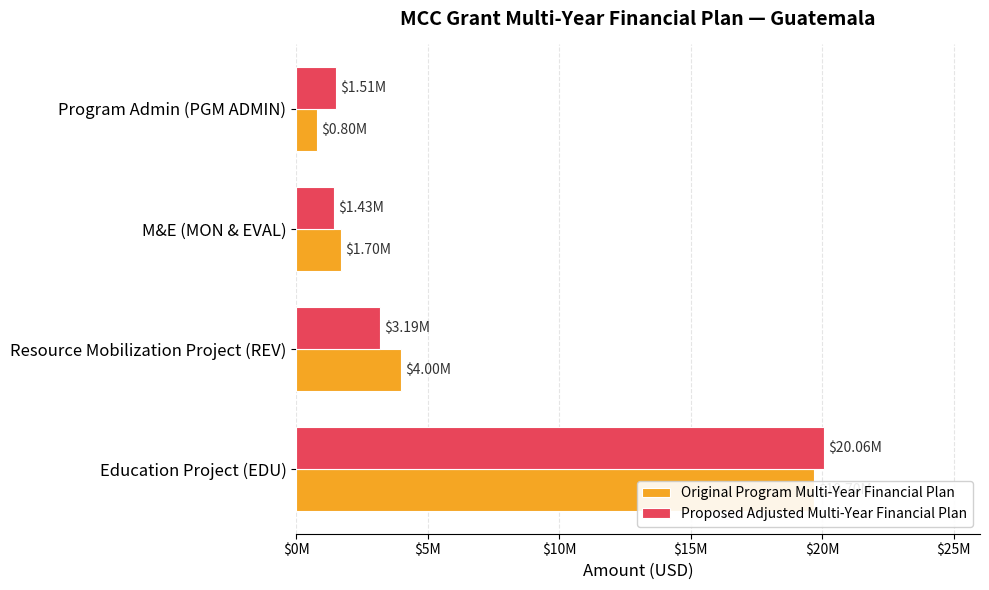

Rank the series by their average value, from highest to lowest.

Original Program Multi-Year Financial Plan, Proposed Adjusted Multi-Year Financial Plan